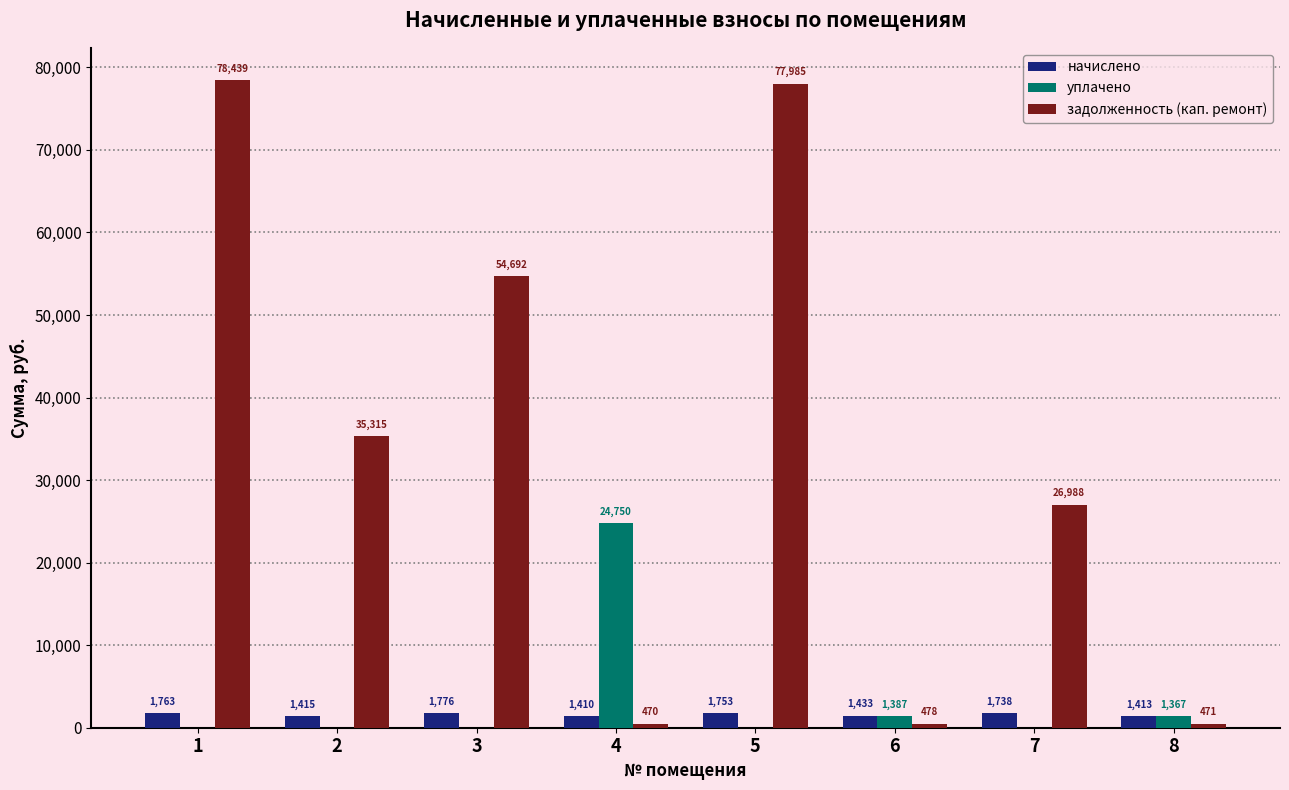

Does the chart contain stacked bars?

No